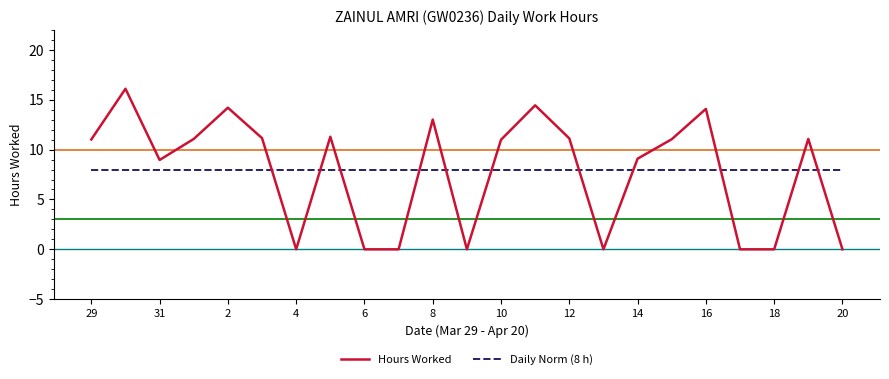

True or false: Daily Norm (8 h) and Hours Worked intersect in this chart.

True